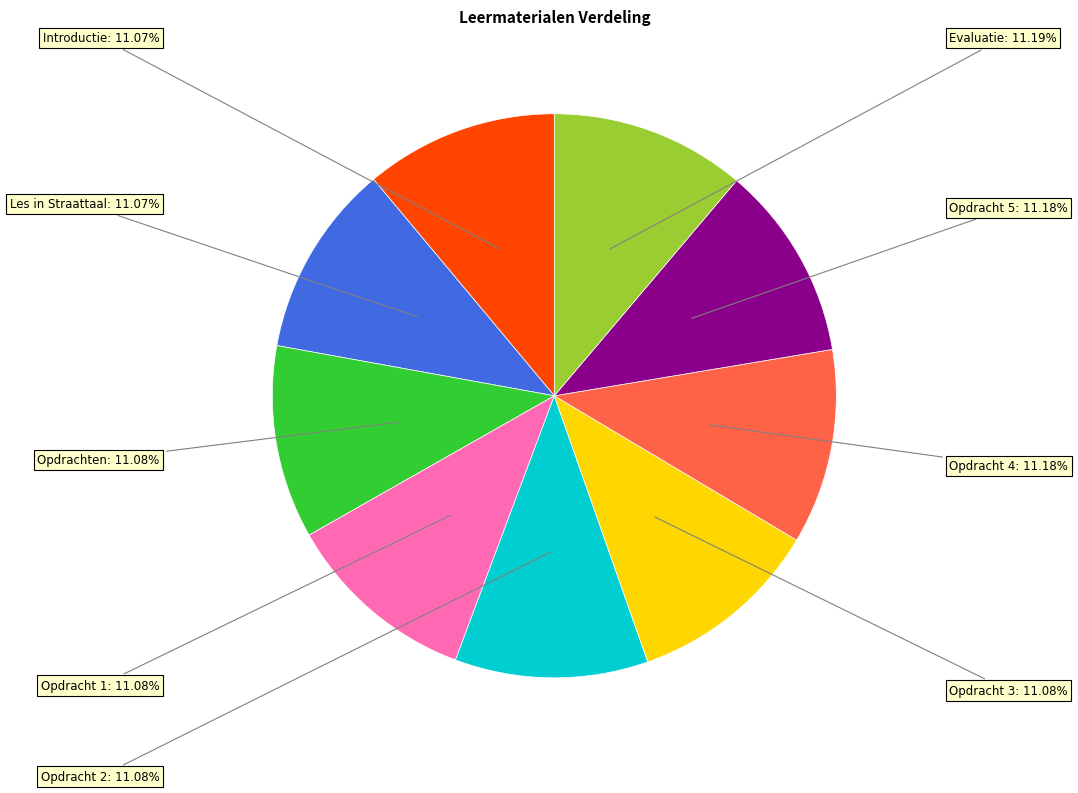

Count the number of slices in the pie.

9